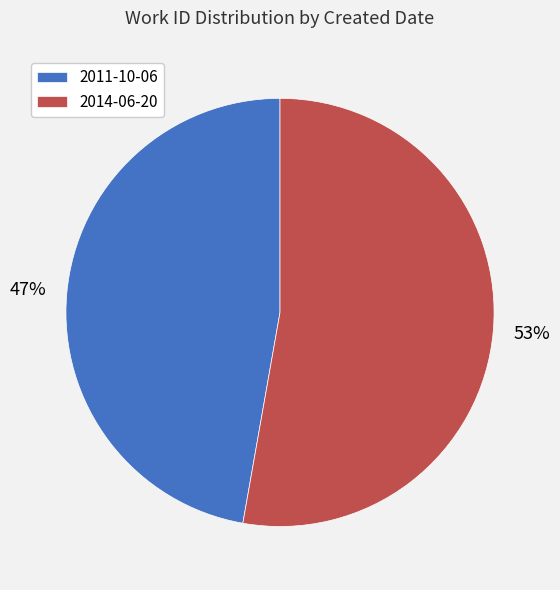

Which category has the biggest portion of the pie?

2014-06-20